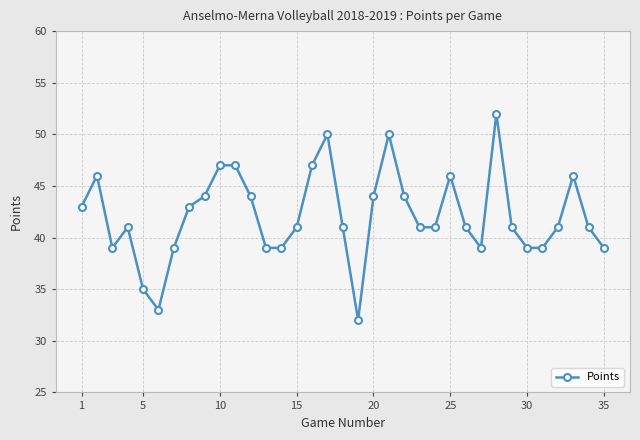

What is the average value?

42